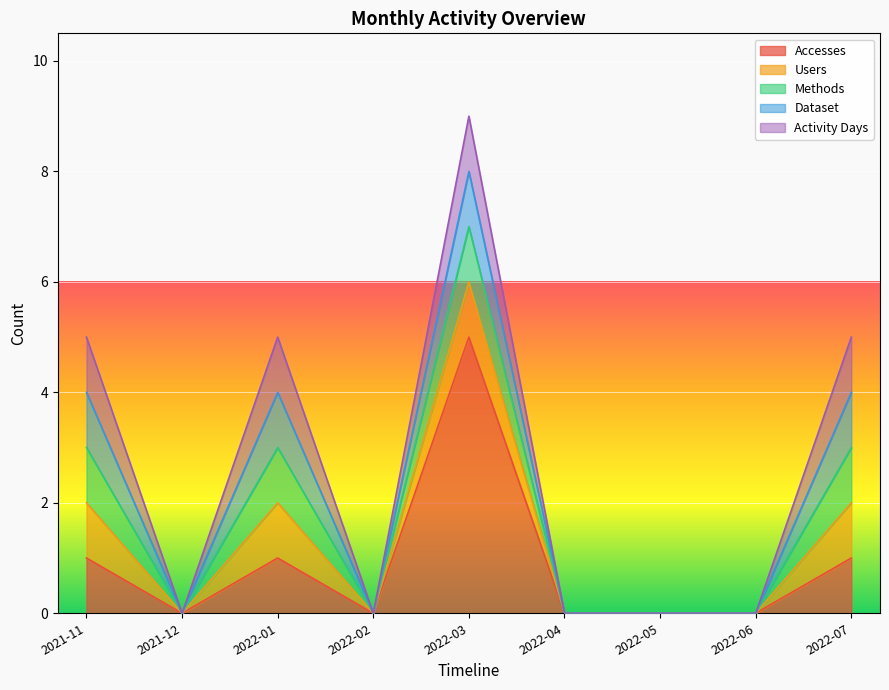

Which series has the largest total across all categories?

Accesses